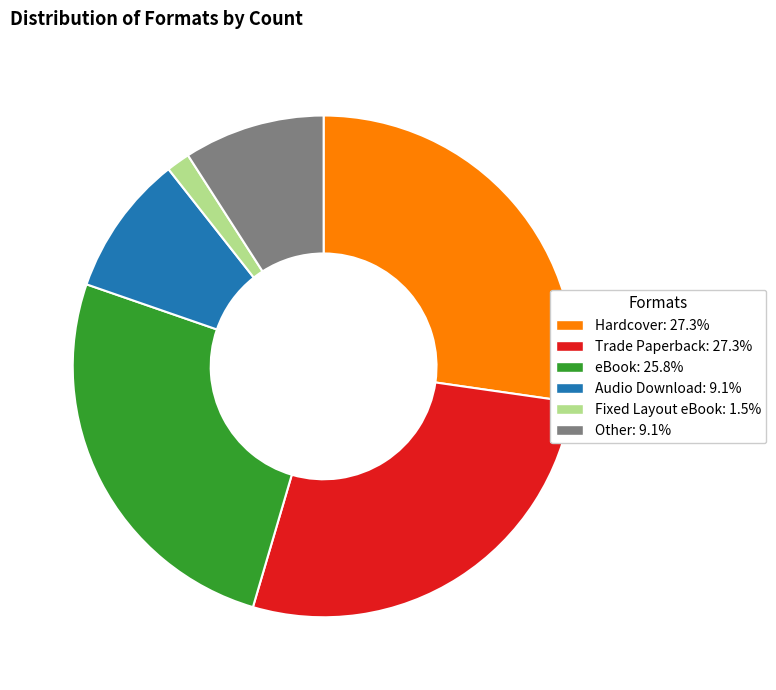

Which has a higher value, Other or Hardcover?

Hardcover